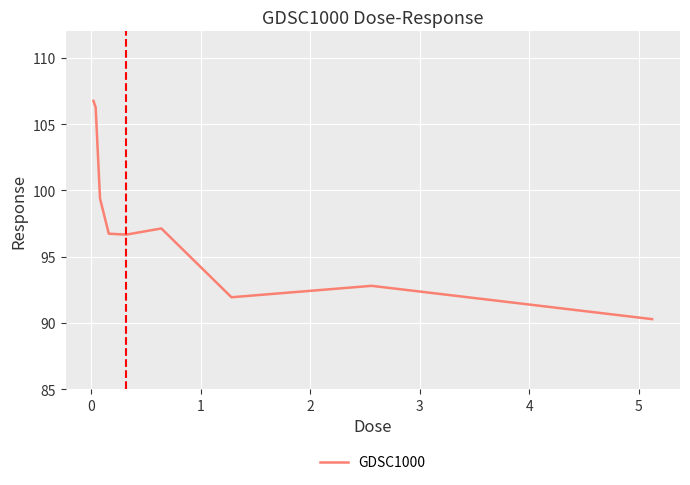

Reading right to left, list all the values displayed in this chart.

90.3	92.8	91.9	97.1	96.7	96.7	99.4	106.3	106.8